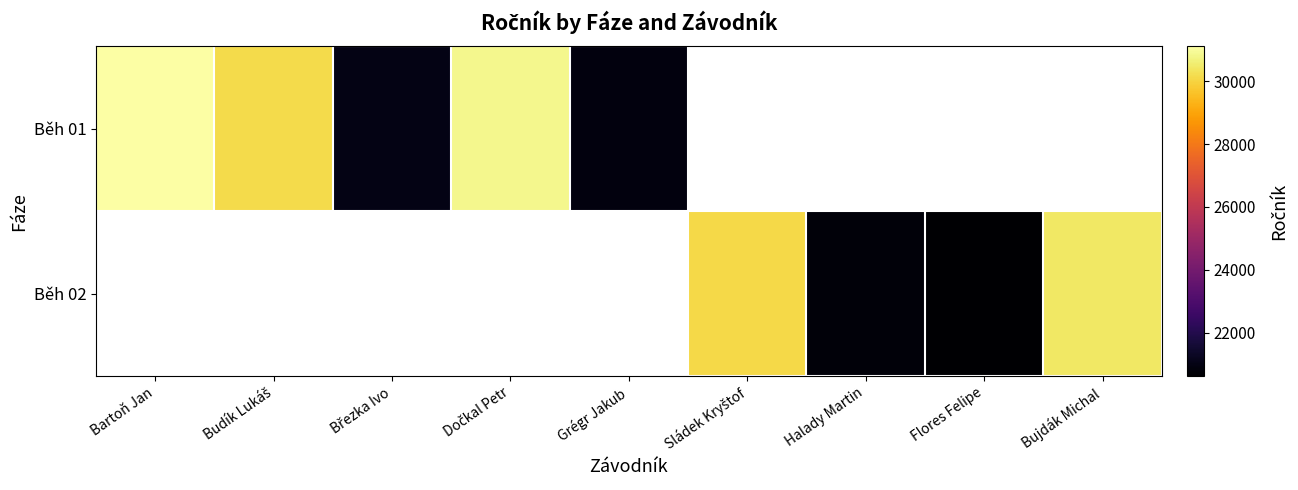

At how many categories does at least one series exceed 22808?

5